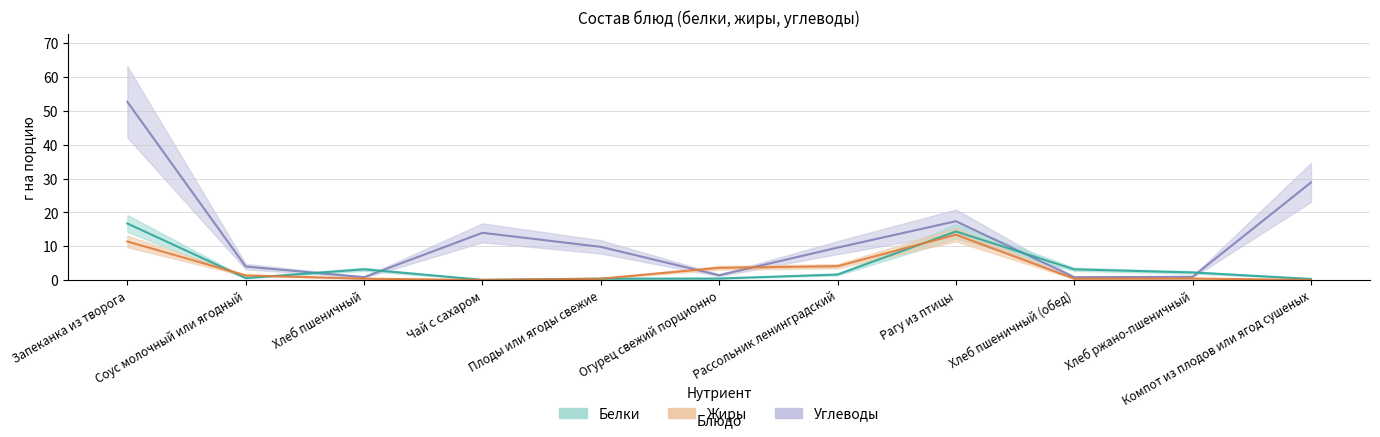

What is the difference between the Жиры values at Хлеб пшеничный (обед) and Огурец свежий порционно?

3.2